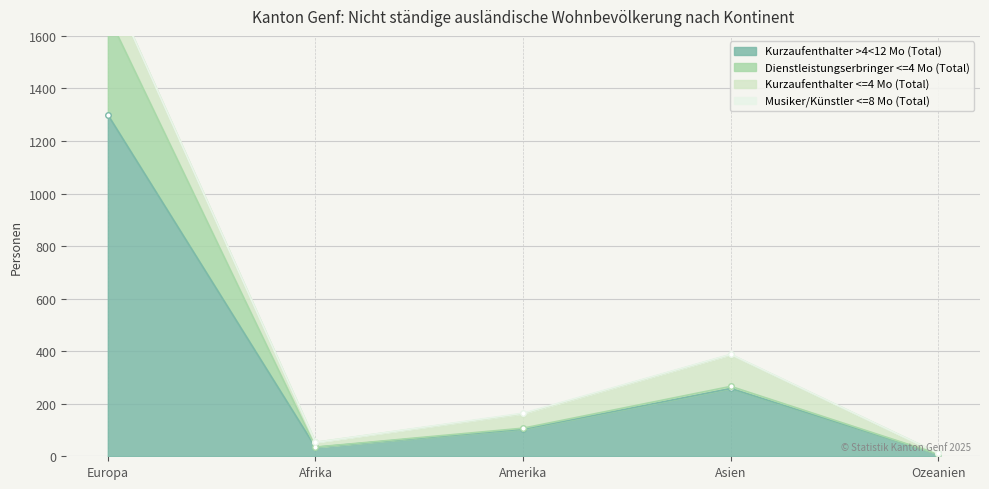

True or false: Dienstleistungserbringer <=4 Mo (Total) has more than 0 interior local peaks.

True